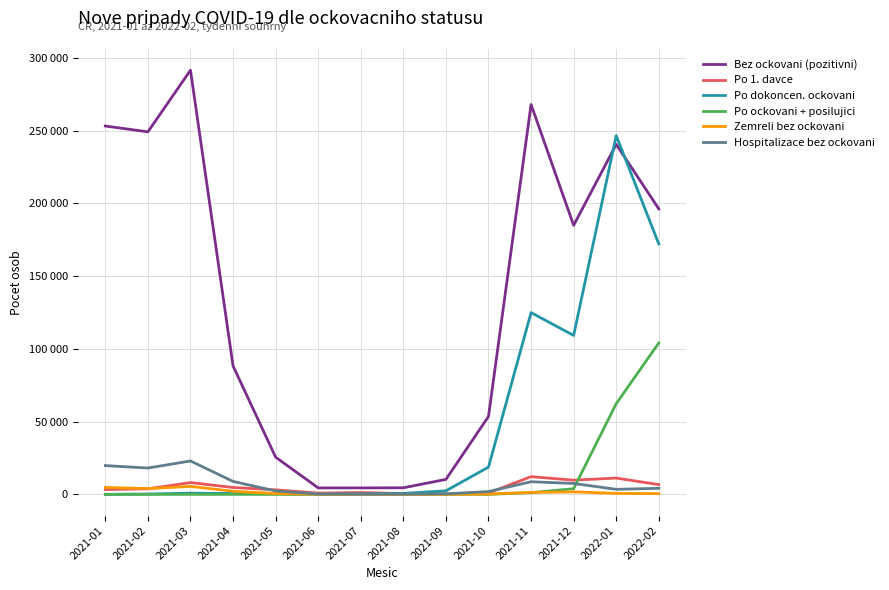

List the labels in order of Hospitalizace bez ockovani value, largest first.

2021-03, 2021-01, 2021-02, 2021-04, 2021-11, 2021-12, 2022-02, 2022-01, 2021-05, 2021-10, 2021-09, 2021-06, 2021-08, 2021-07